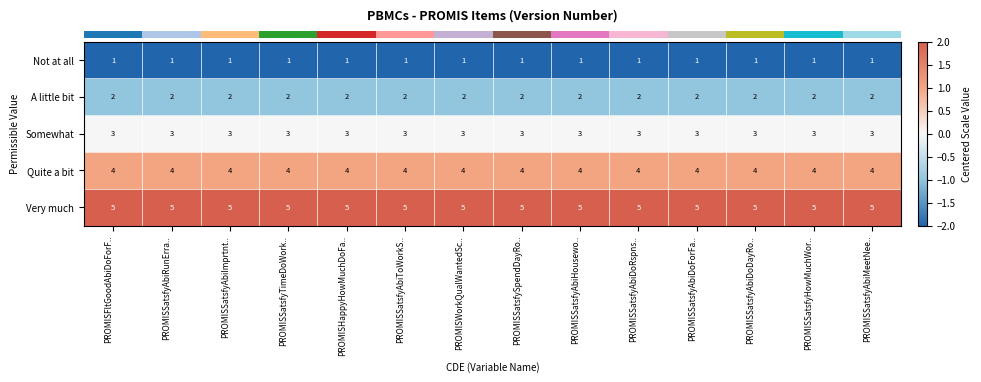

How many categories are shown in the chart?

14